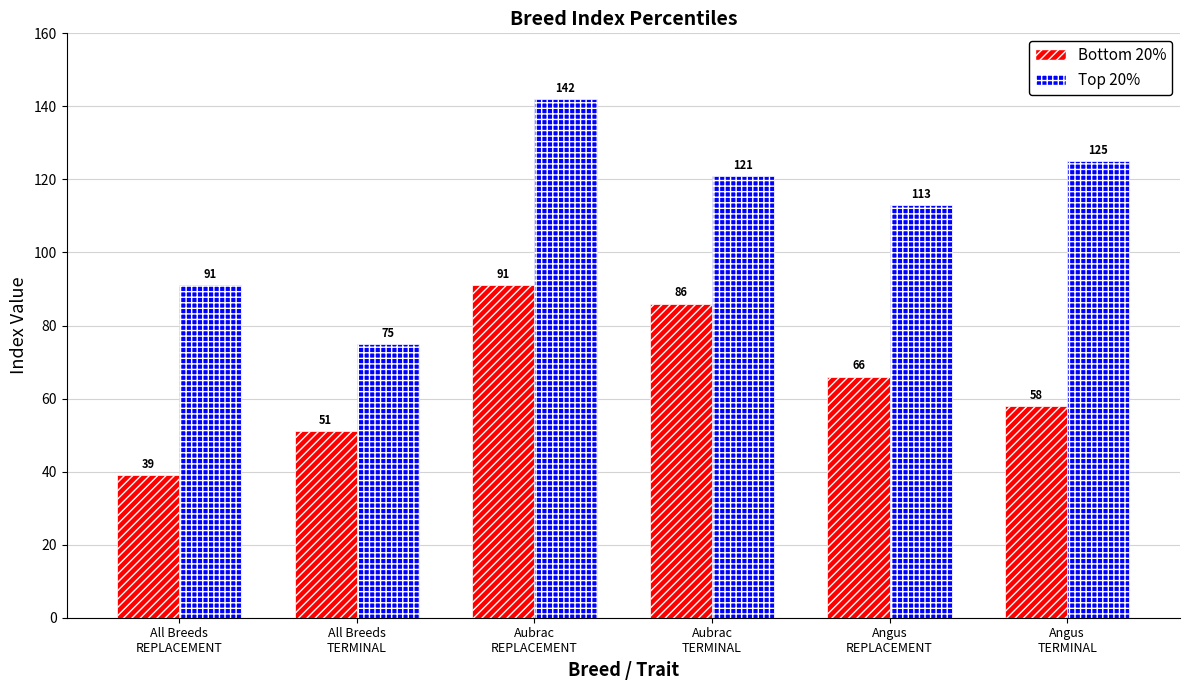

Reading left to right, transcribe all the data shown in this chart.

Bottom 20%: 39	51	91	86	66	58
Top 20%: 91	75	142	121	113	125